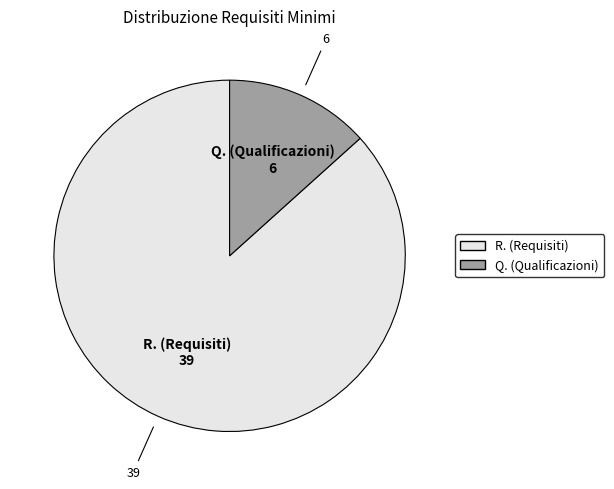

Rank the categories by value from highest to lowest.

R., Q.